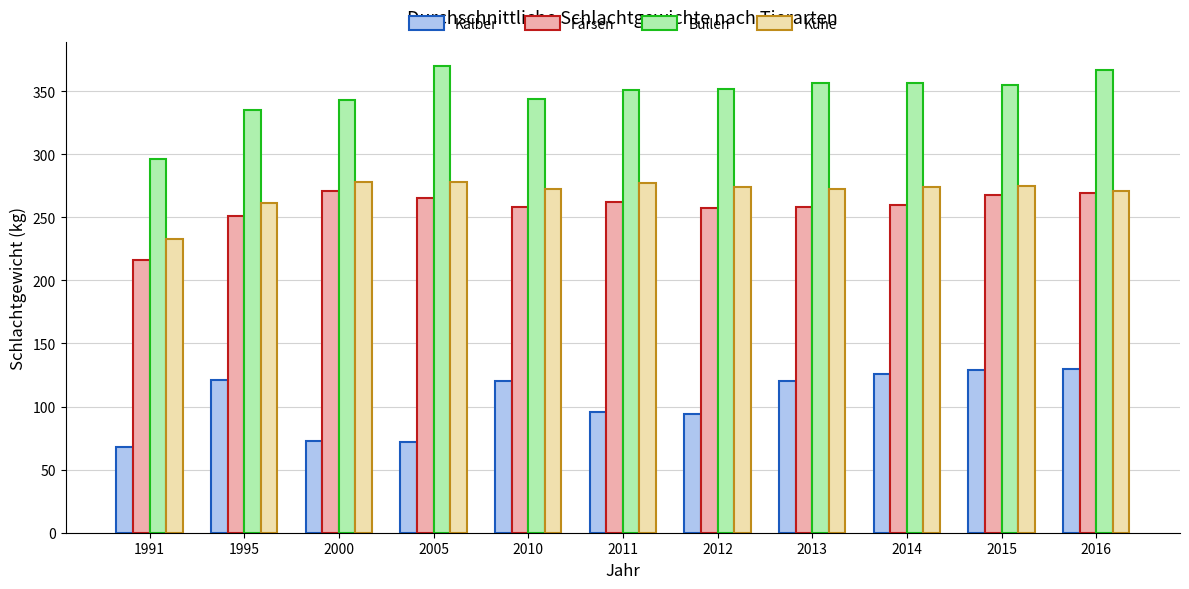

At which label does Kälber reach its minimum?

1991